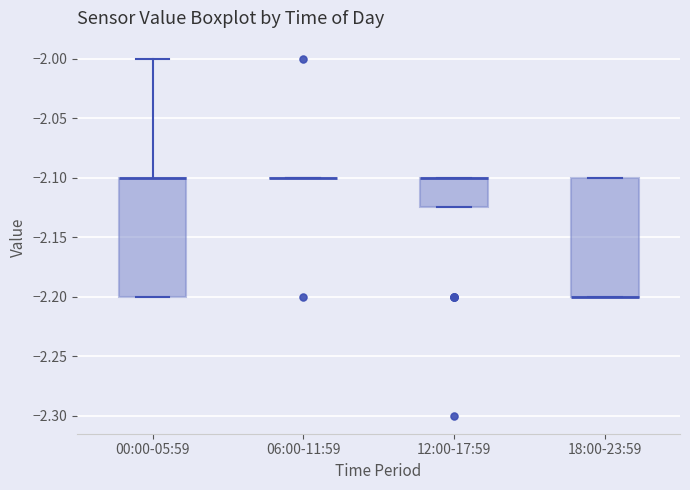

Reading left to right, read every box against the y-axis: the position of its median line, the range the box covers, and the ends of its whiskers. The values are not printed on the chart, so give them approximately, as read against the axis.

00:00-05:59: median -2.100 (drawn on the box's upper edge), box -2.200 to -2.100, whiskers -2.200 to -2.000
06:00-11:59: box collapsed to a line at -2.100, whiskers -2.100 to -2.100
12:00-17:59: median -2.100 (drawn on the box's upper edge), box -2.125 to -2.100, whiskers -2.125 to -2.100
18:00-23:59: median -2.200 (drawn on the box's lower edge), box -2.200 to -2.100, whiskers -2.200 to -2.100